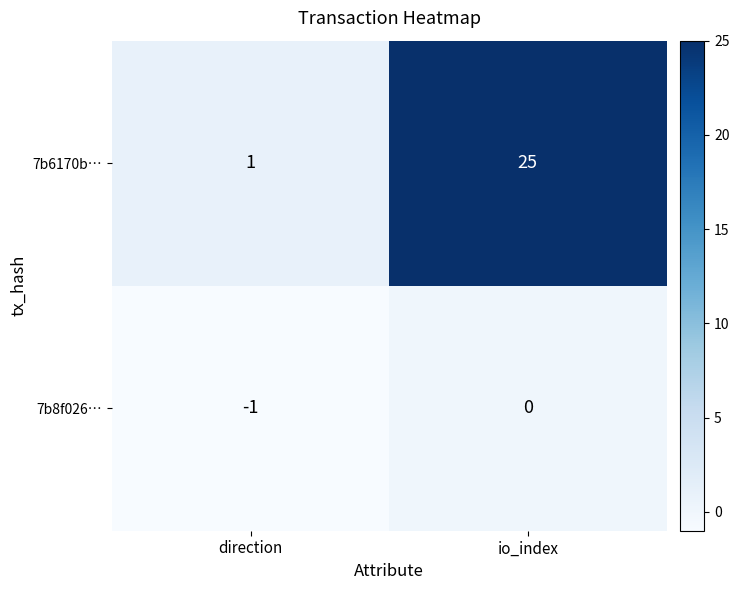

What is the greatest value displayed?

25